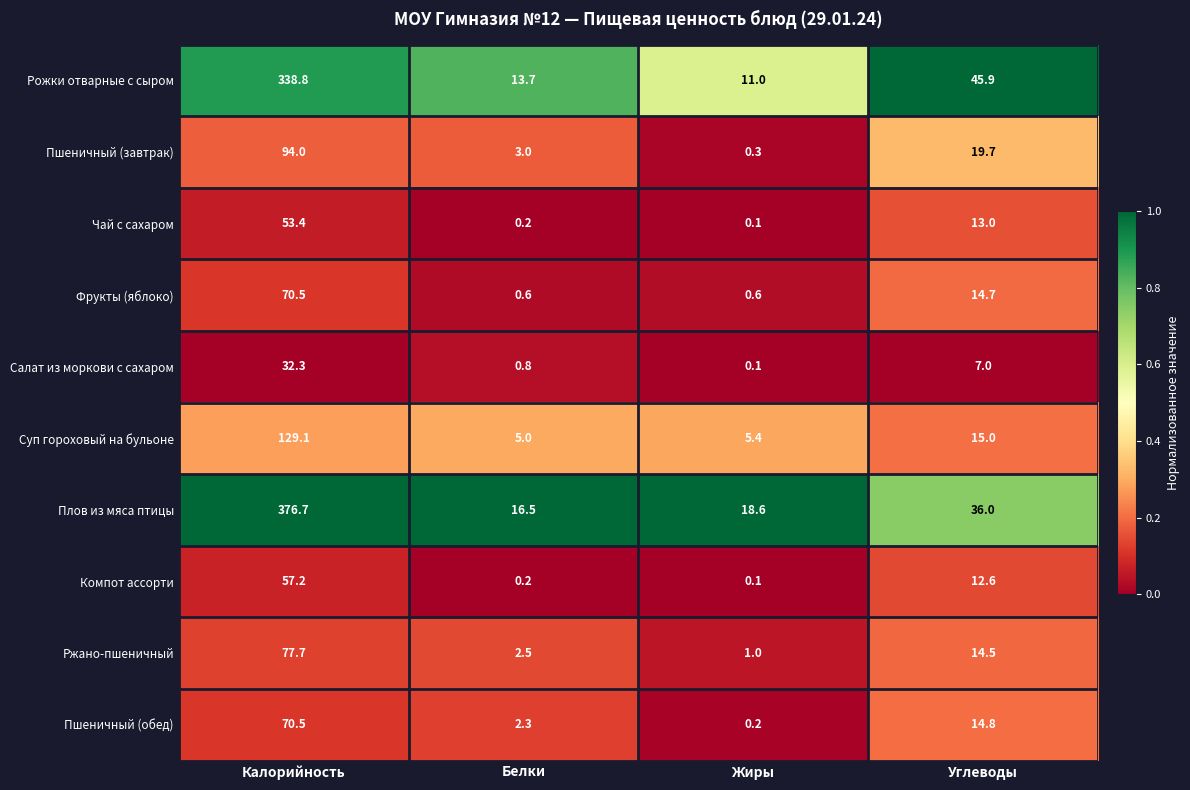

What is the total value across all series at Калорийность?

1300.2